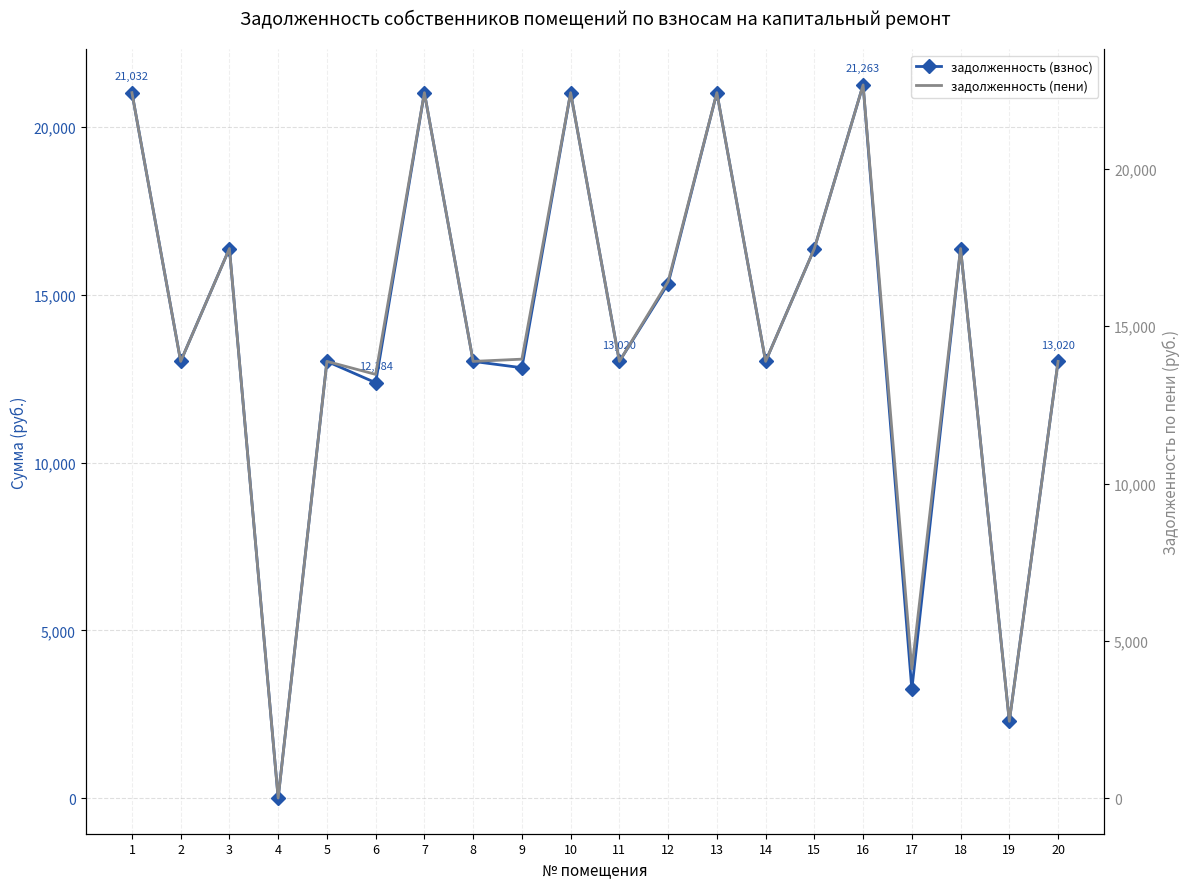

What is the average value of the задолженность (пени) series?

14923.0